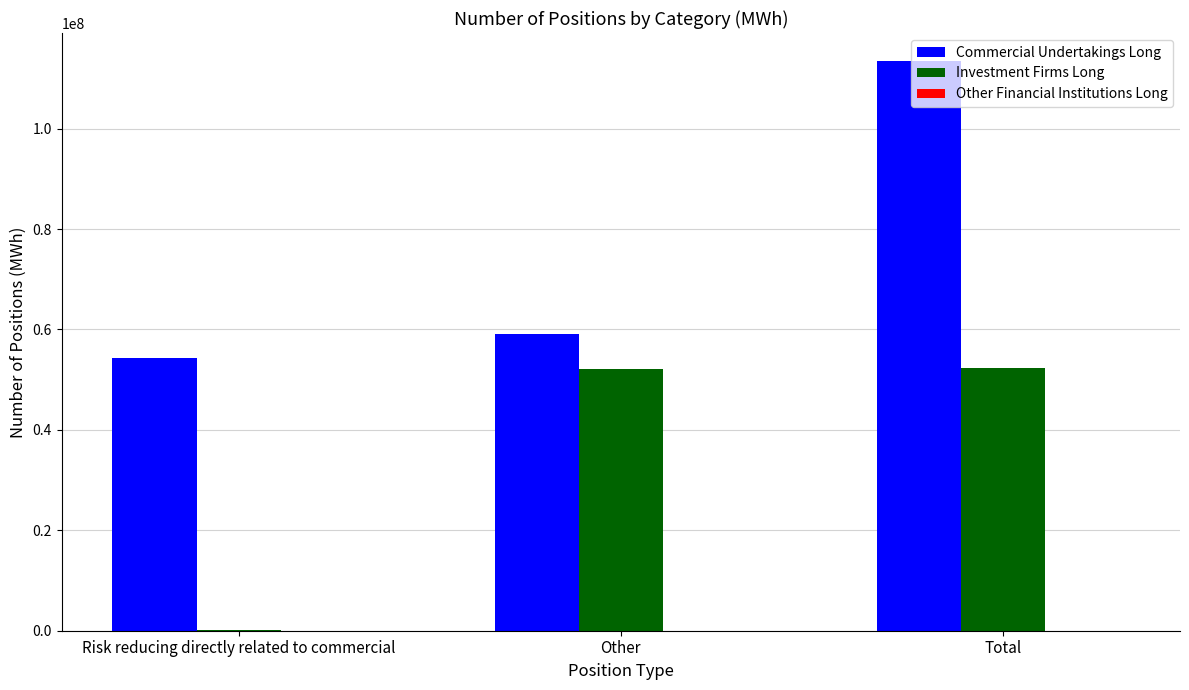

Is the value of Commercial Undertakings Long at Total greater than the value of Investment Firms Long at Total?

Yes